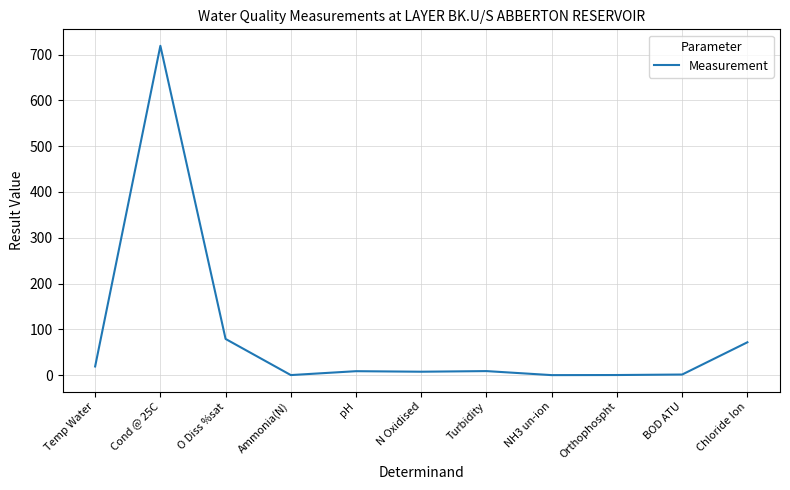

What value does the data have at Temp Water?

18.9